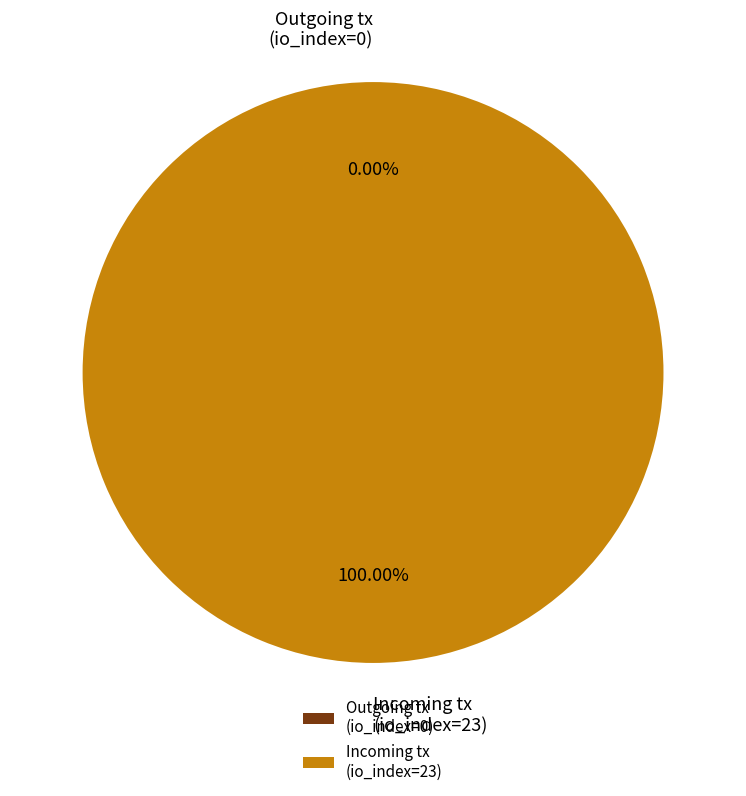

Rank the categories by value from highest to lowest.

tx_index_23, tx_index_0